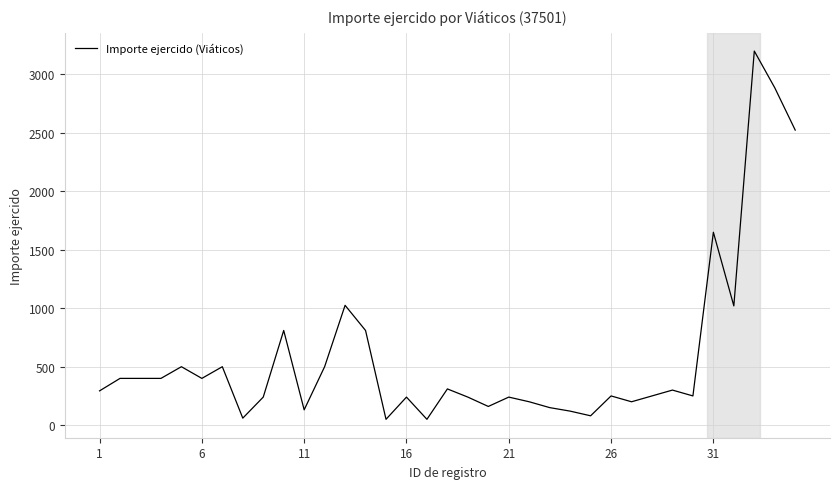

What is the average value?

595.4